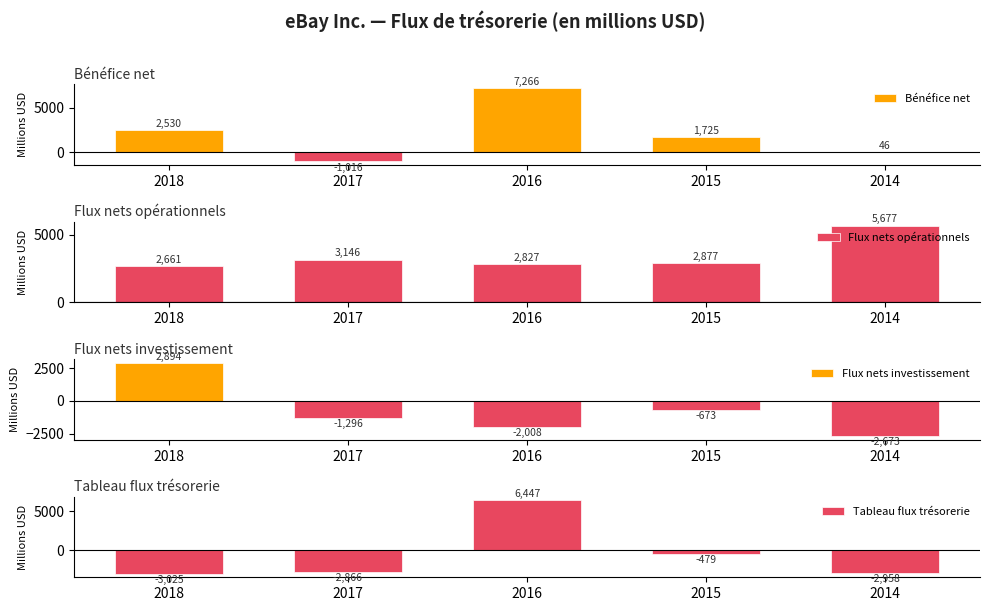

Which series has the largest range (max minus min)?

Tableau flux trésorerie